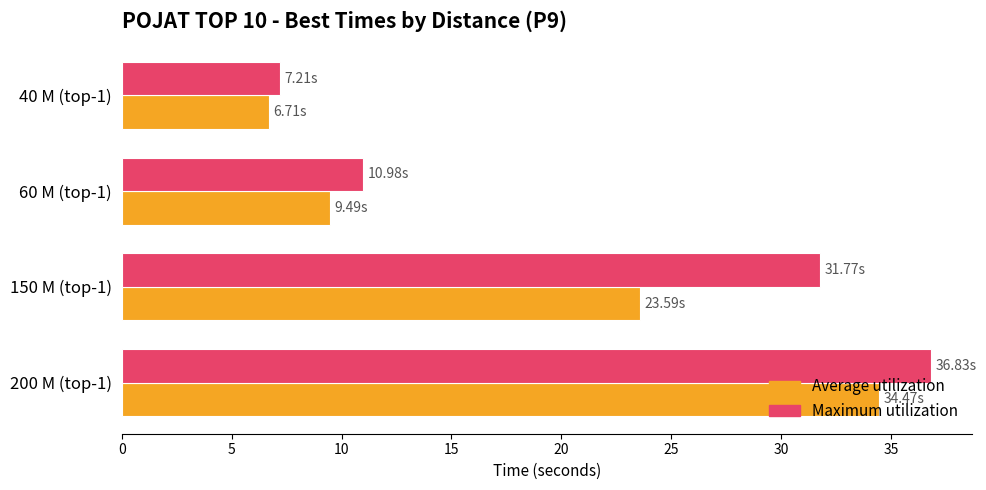

List the labels in order of Average utilization value, smallest first.

40 M (top-1), 60 M (top-1), 150 M (top-1), 200 M (top-1)